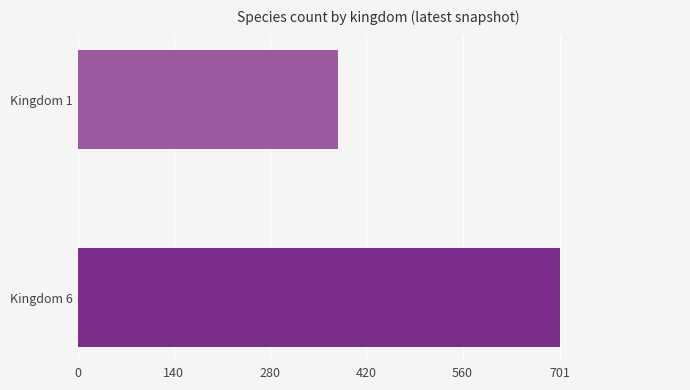

Approximately how many times larger is the value at Kingdom 6 compared to Kingdom 1?

1.8